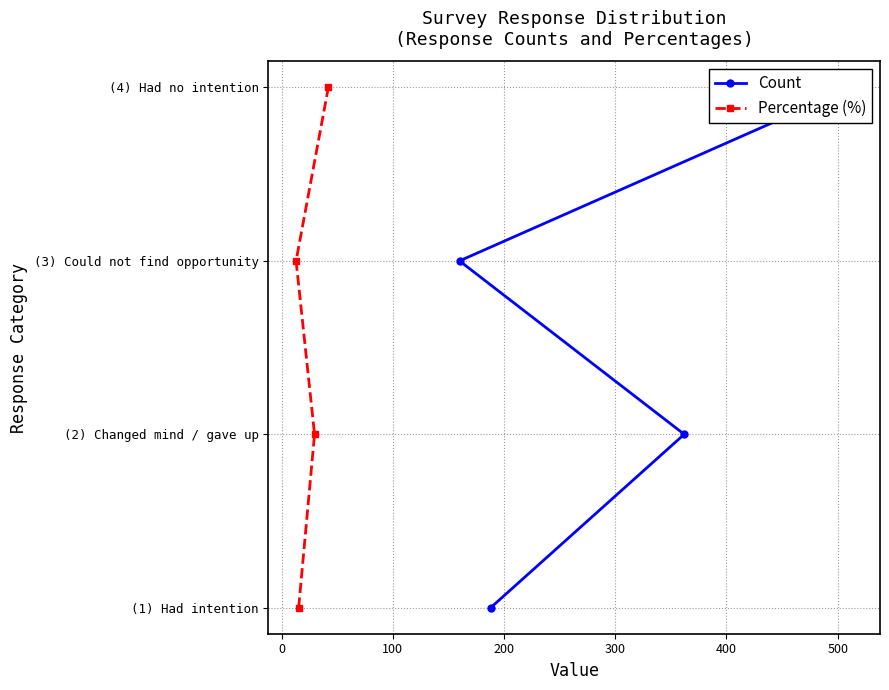

Which series has the widest spread of values?

Count